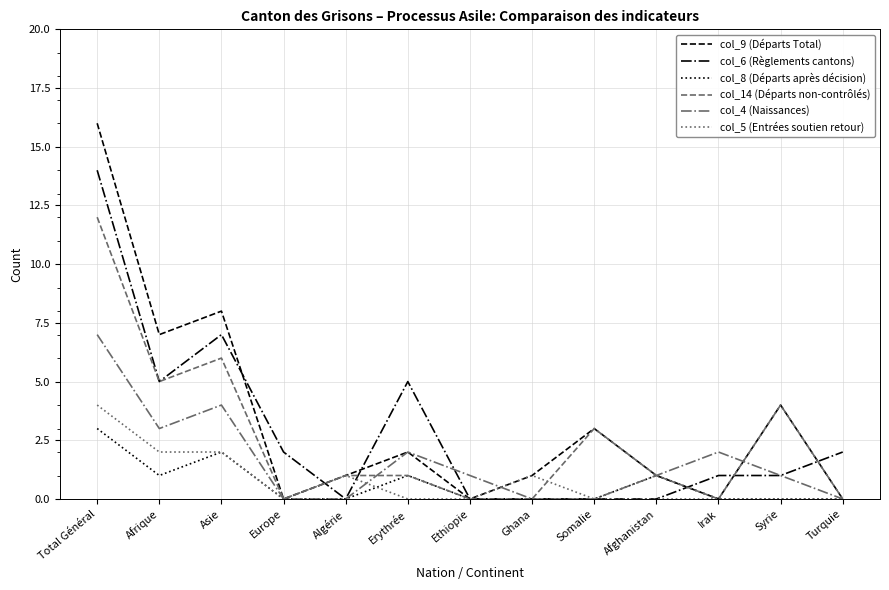

The col_4 (Naissances) series shows 0 at Algérie. True or false?

True